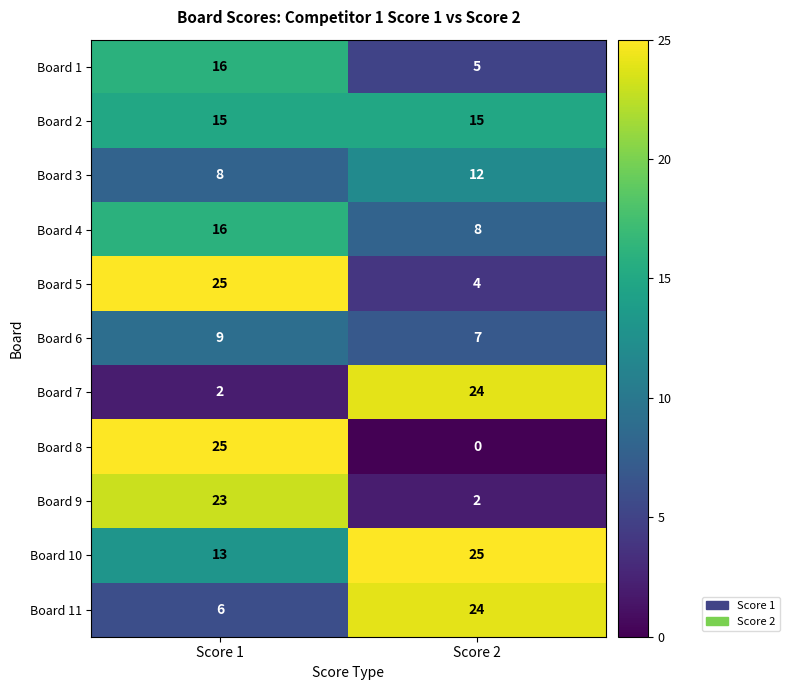

Reading left to right, extract all data points from this chart.

Board 1: 16	5
Board 2: 15	15
Board 3: 8	12
Board 4: 16	8
Board 5: 25	4
Board 6: 9	7
Board 7: 2	24
Board 8: 25	0
Board 9: 23	2
Board 10: 13	25
Board 11: 6	24